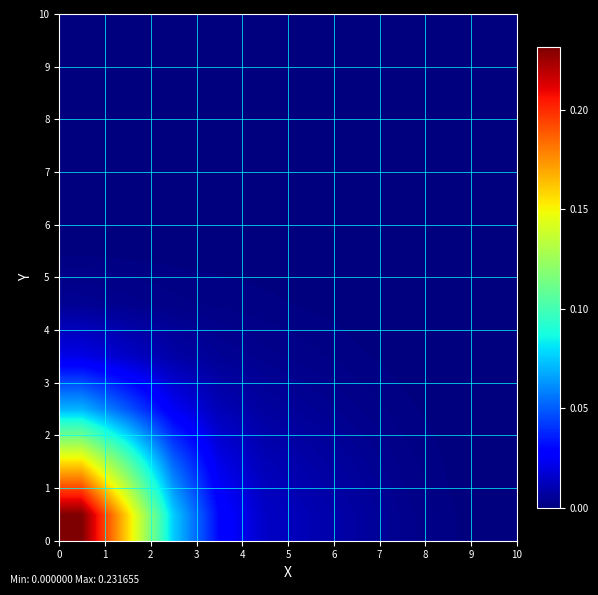

At how many categories does at least one series exceed 0?

10